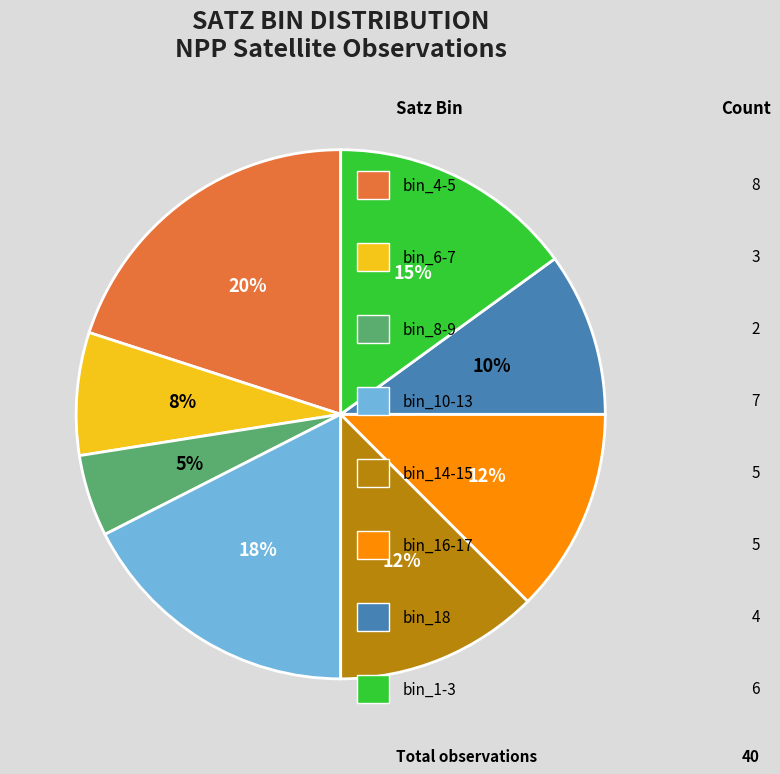

To the nearest percent, what is the difference between the largest and smallest slice percentages?

15%